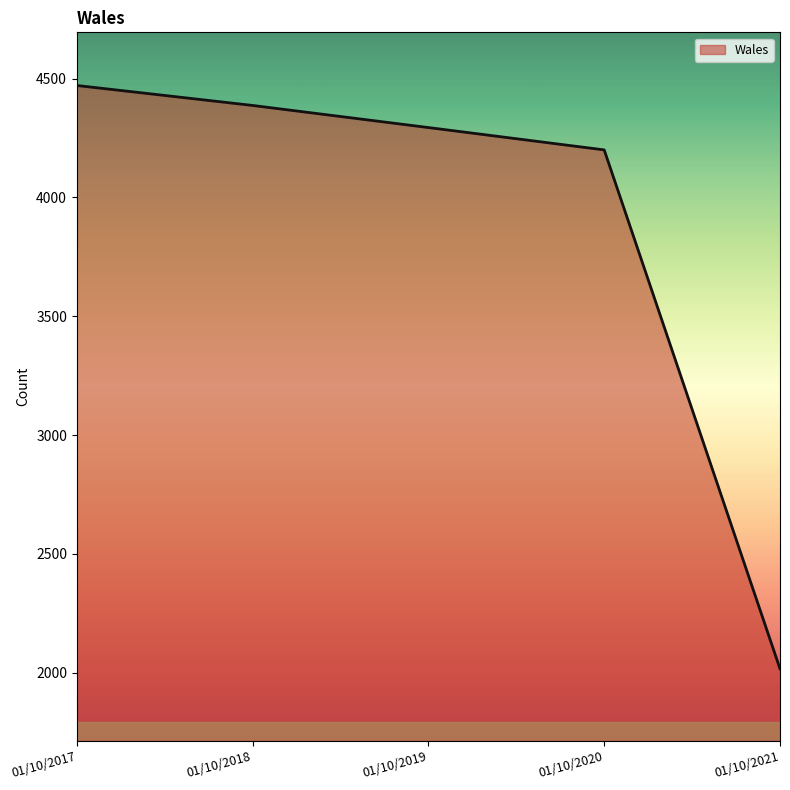

What is the sum of all values?

19369